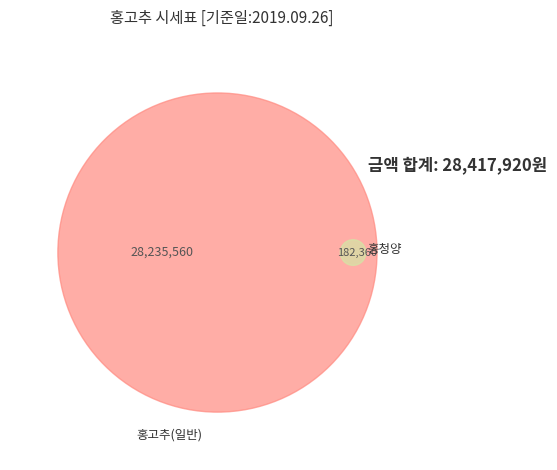

Is there any slice that represents more than half of the pie?

Yes